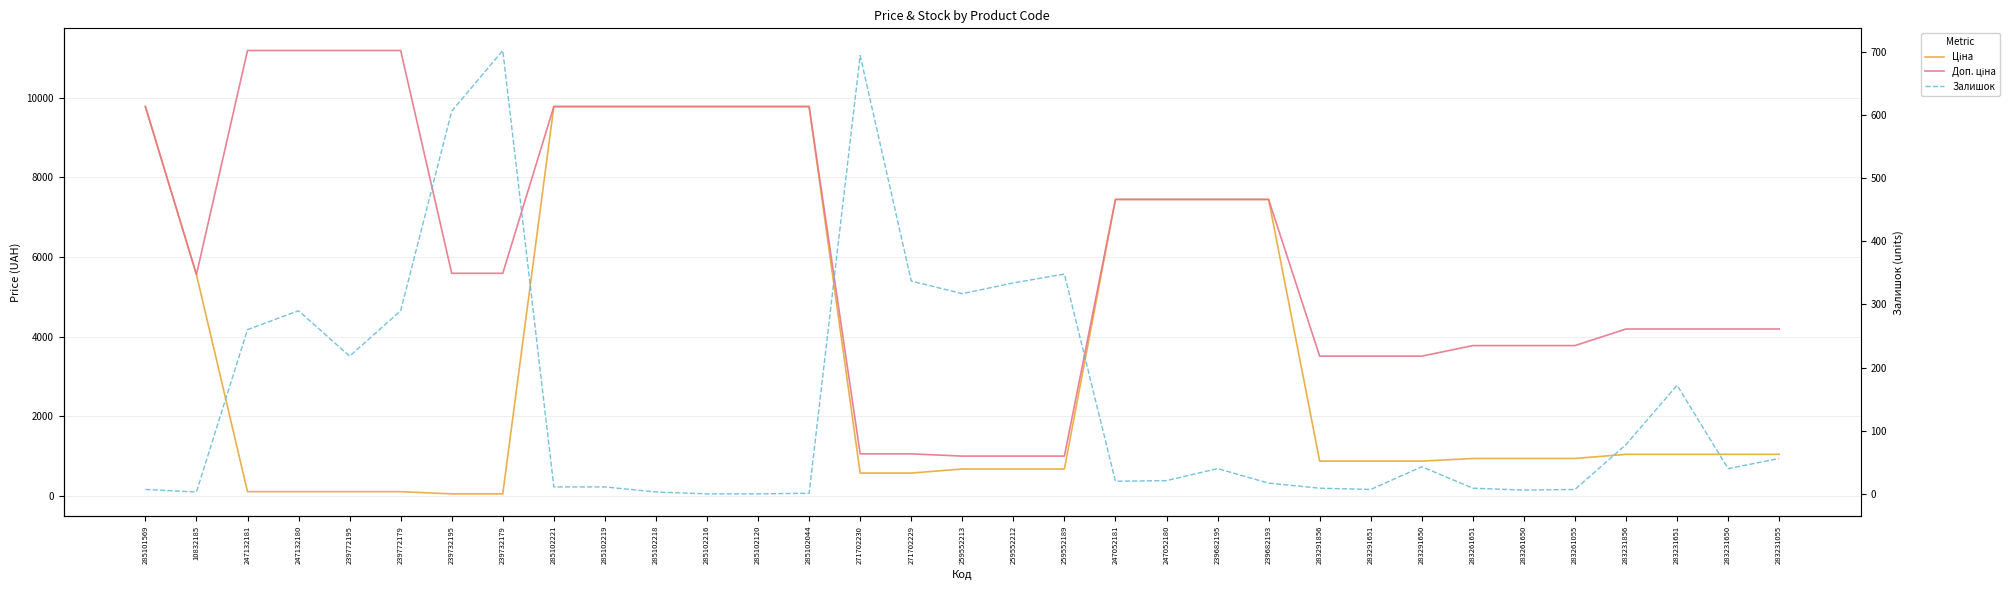

At how many categories does at least one series exceed 7830?

11